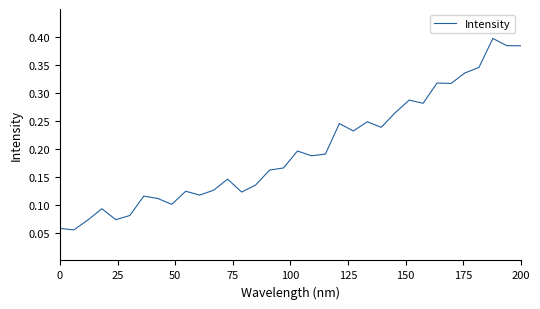

How many lines are shown in the chart?

1